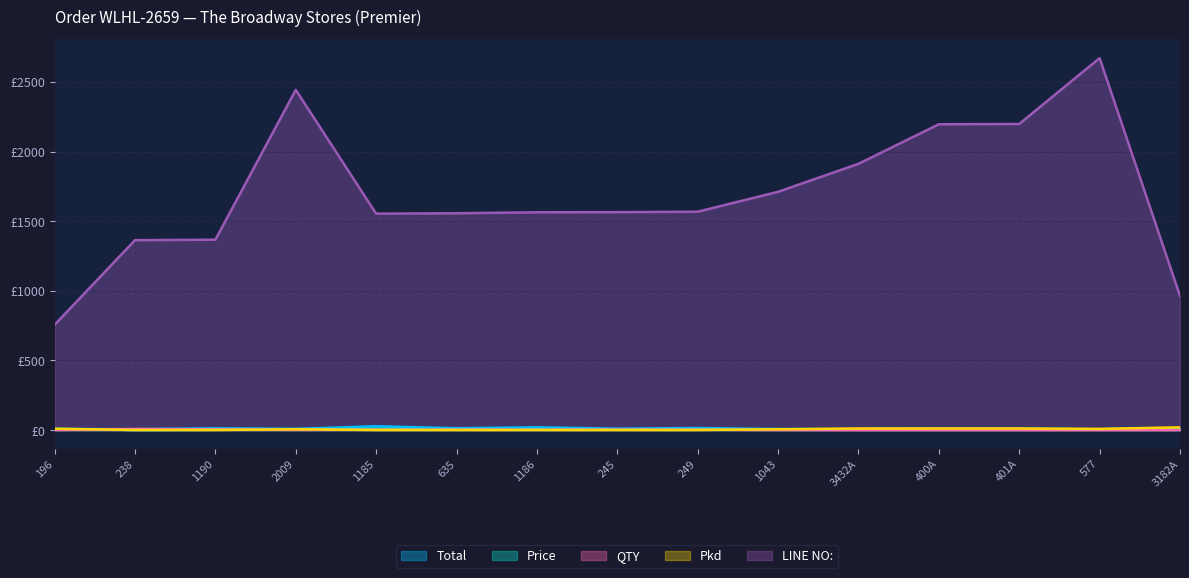

At how many categories does at least one series exceed 677?

15